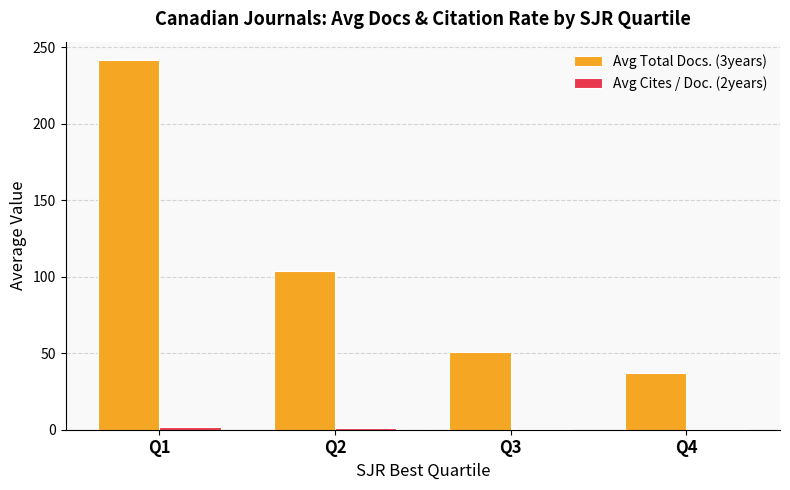

The value of Avg Total Docs. (3years) at Q3 is 31.7. True or false?

False